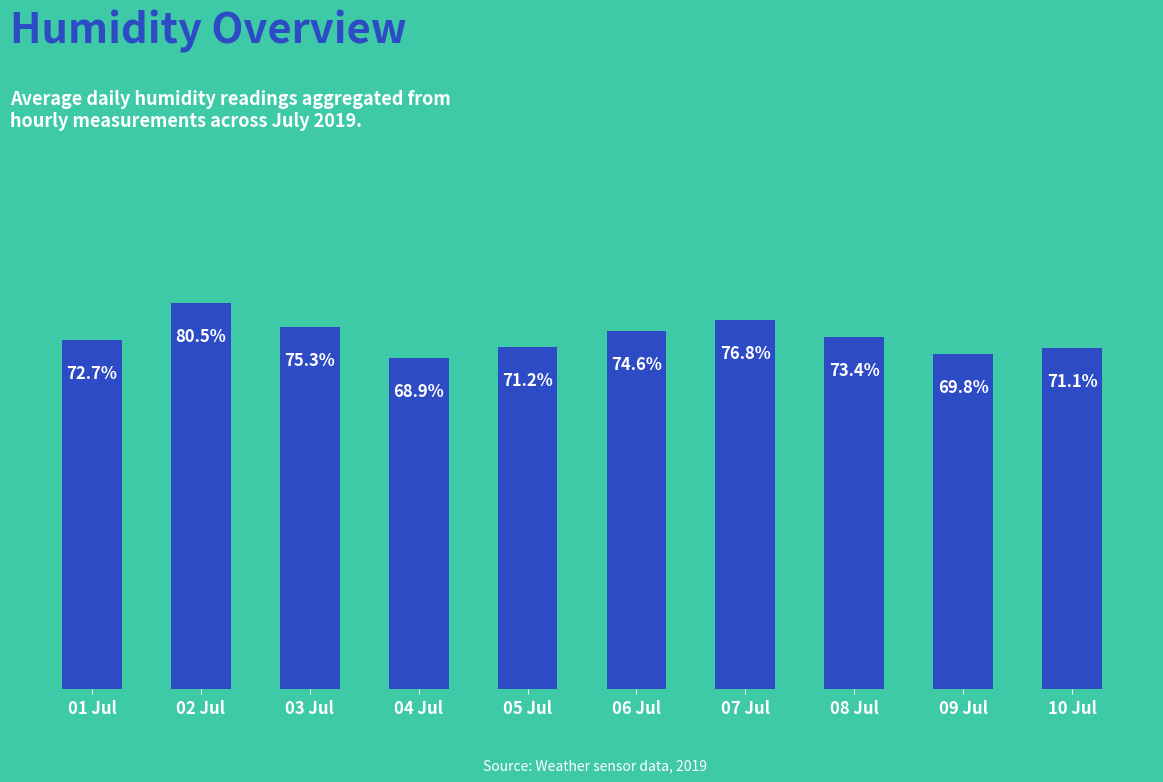

Which has a higher value, 03 Jul or 10 Jul?

03 Jul